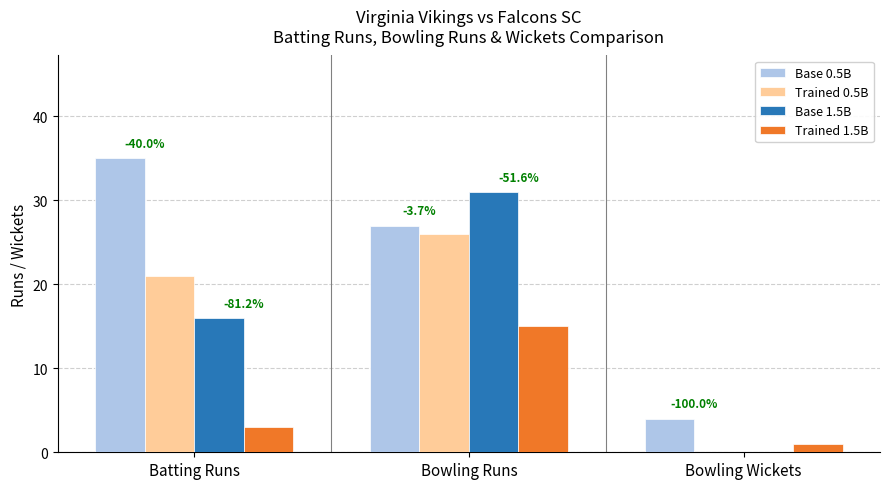

True or false: Base 1.5B has a value of 44 at Bowling Runs.

False